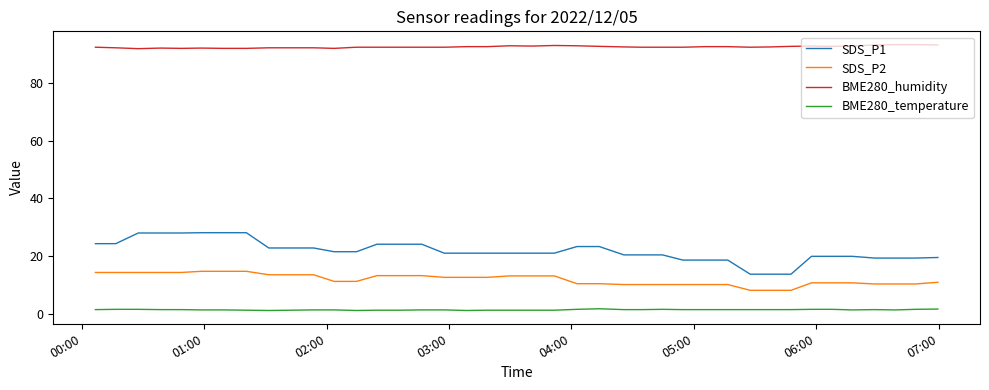

Rank the series by their maximum value, from highest to lowest.

BME280_humidity, SDS_P1, SDS_P2, BME280_temperature